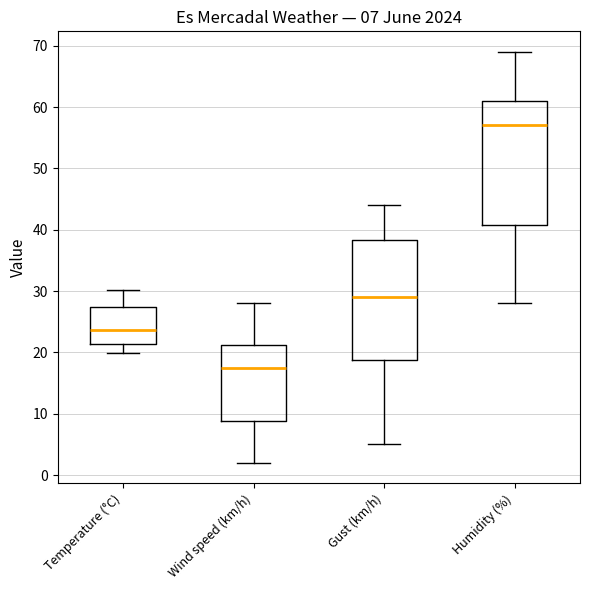

Which box has the highest median line?

Humidity (%)